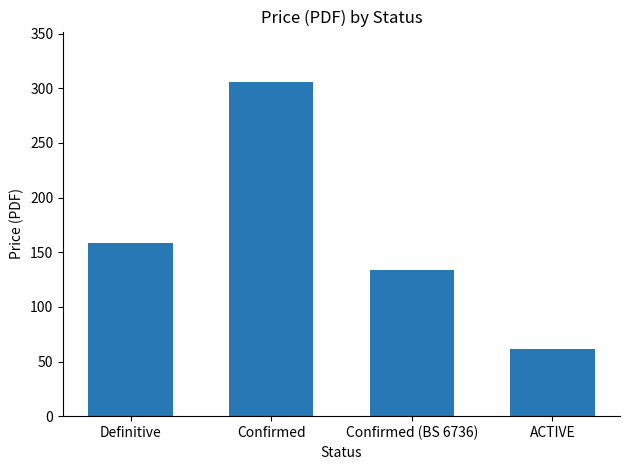

What is the minimum value shown in the chart?

61